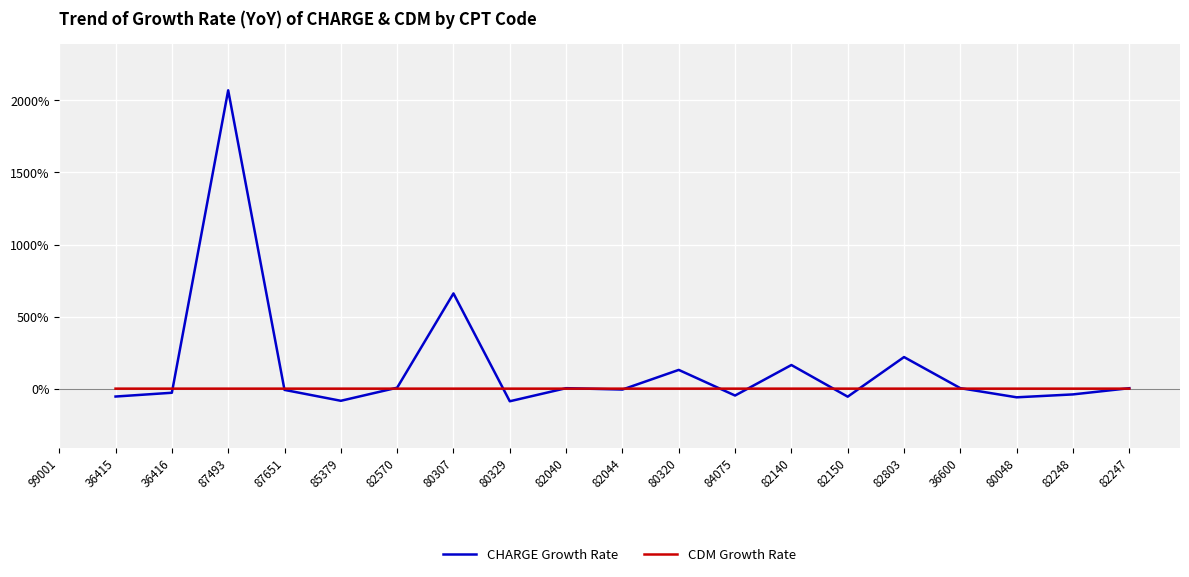

What are all the series names shown in the legend?

CHARGE Growth Rate, CDM Growth Rate